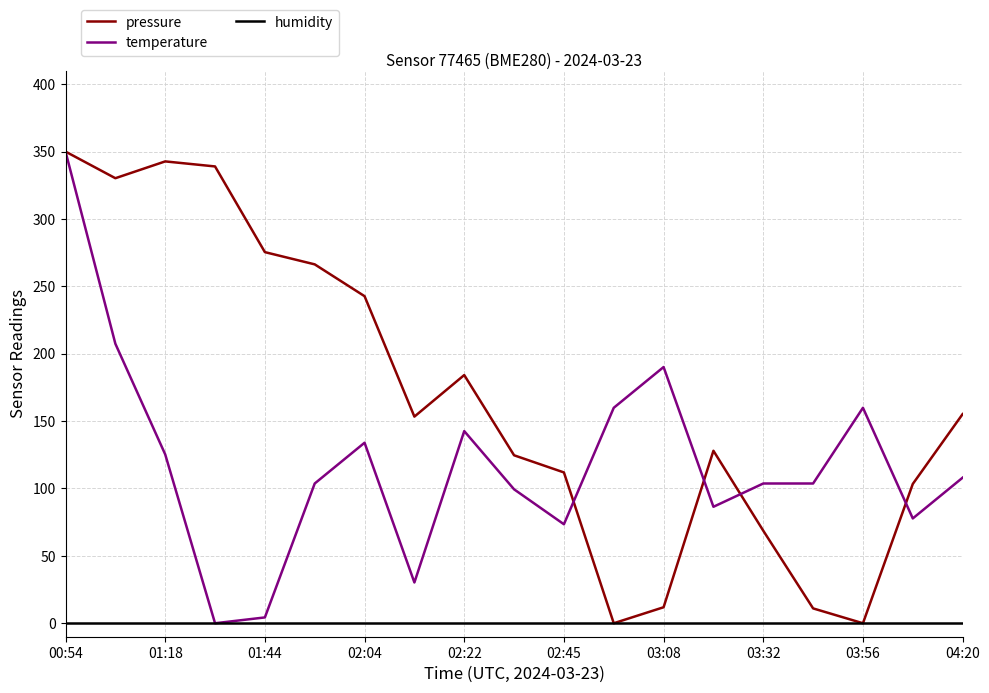

Which series has the largest total across all categories?

pressure